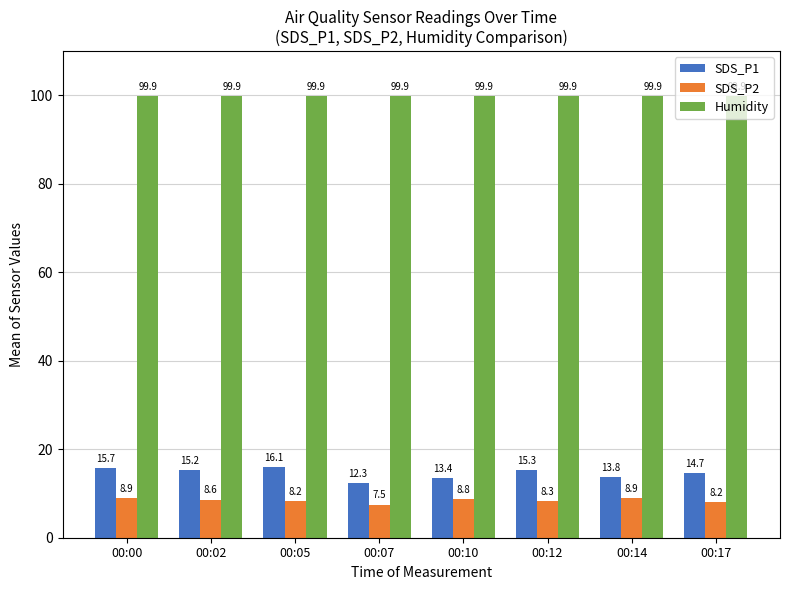

The value of SDS_P1 at 00:00 is 26.0. True or false?

False